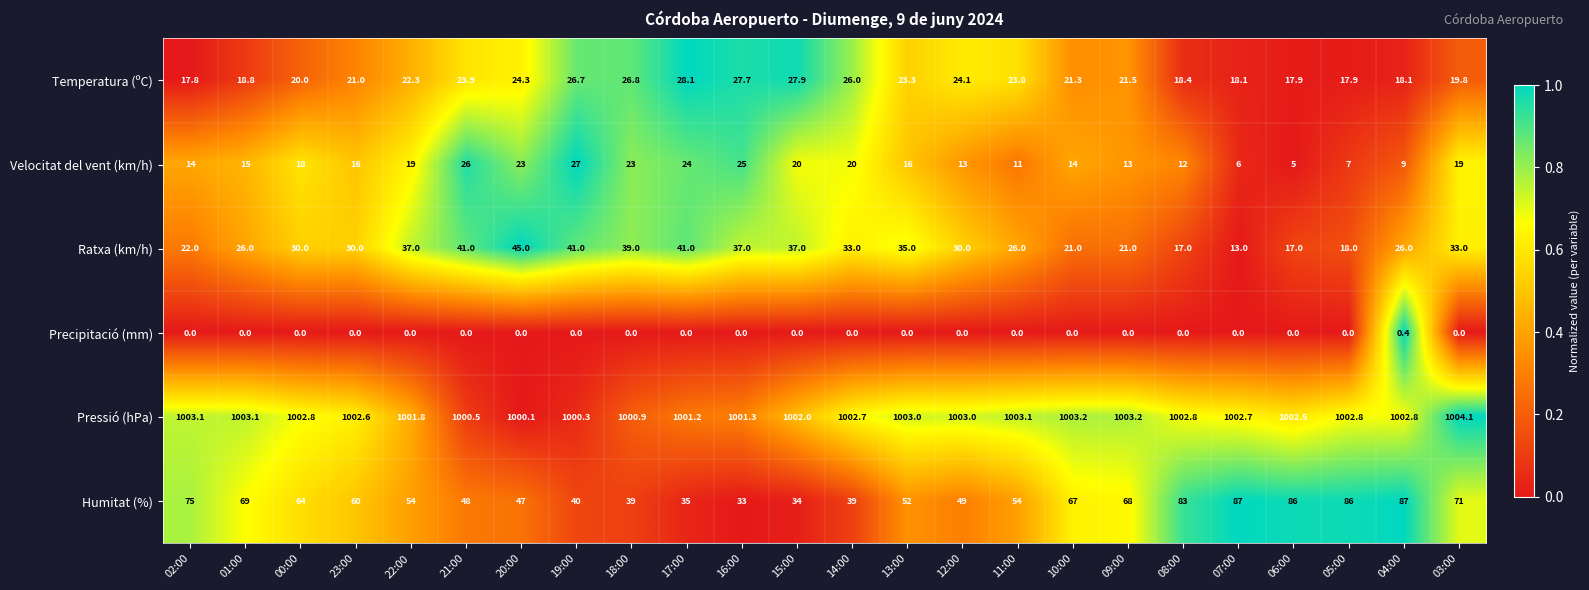

What is the difference between the maximum and second lowest values in the Humitat (%) series?

53.0